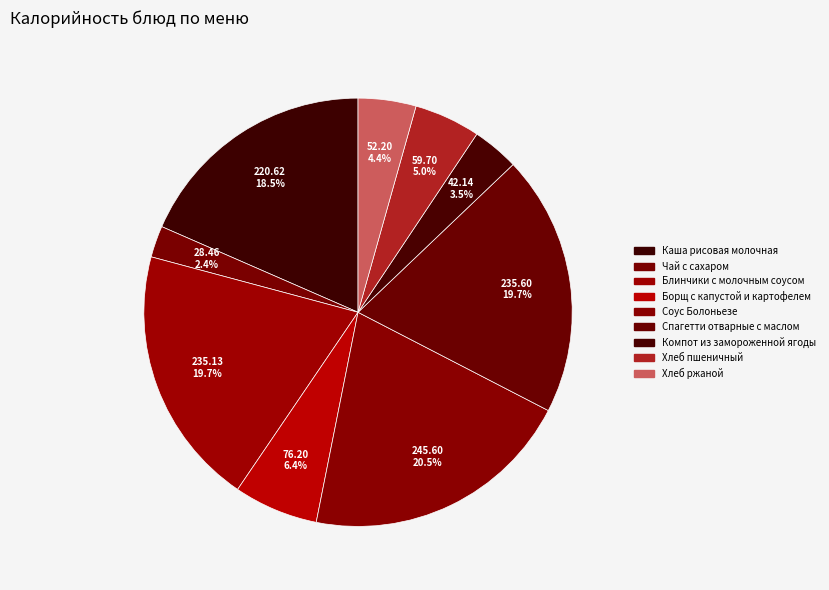

How many segments does this pie chart have?

9